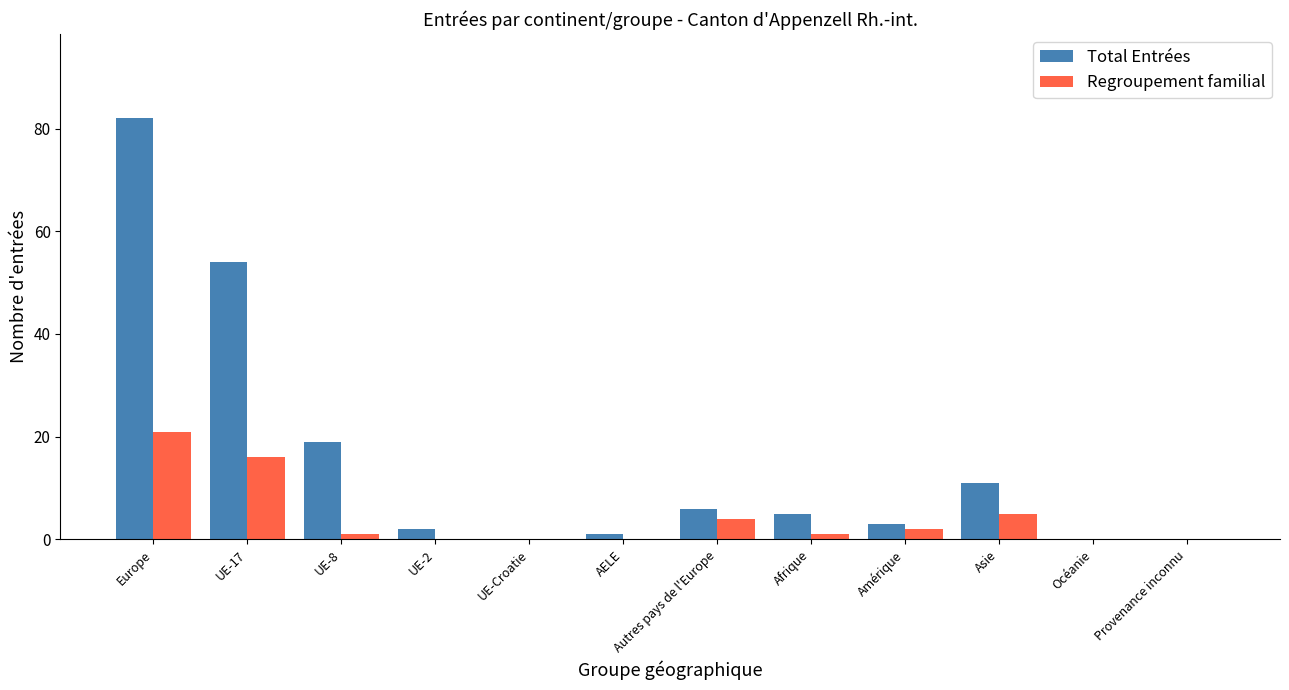

Which label corresponds to the largest value in the chart?

Europe